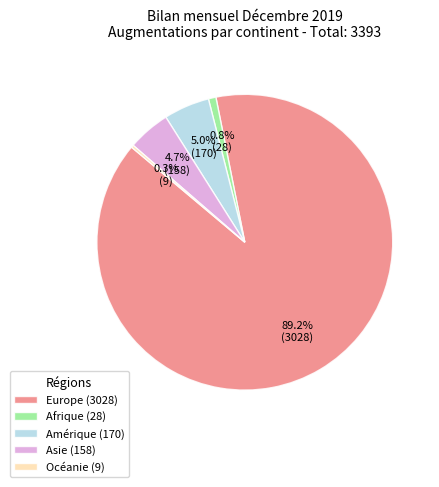

Which slice is the largest?

Europe (3028)